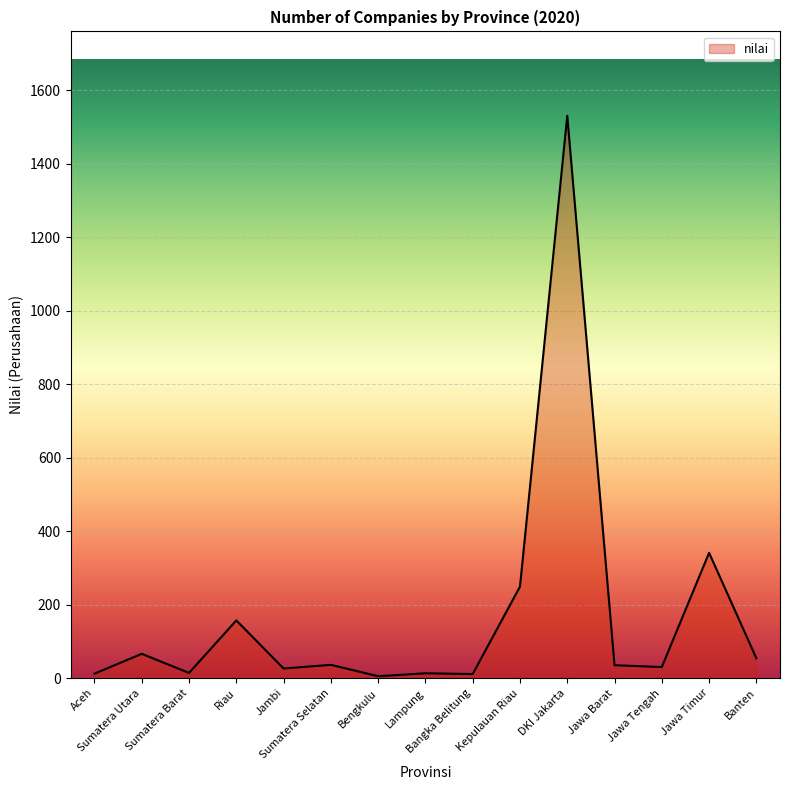

What is the difference between the maximum and minimum values?

1526